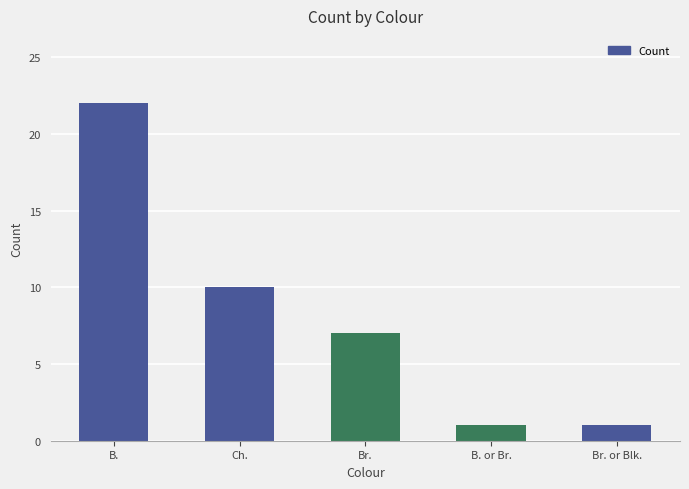

The value at B. is 22. True or false?

True